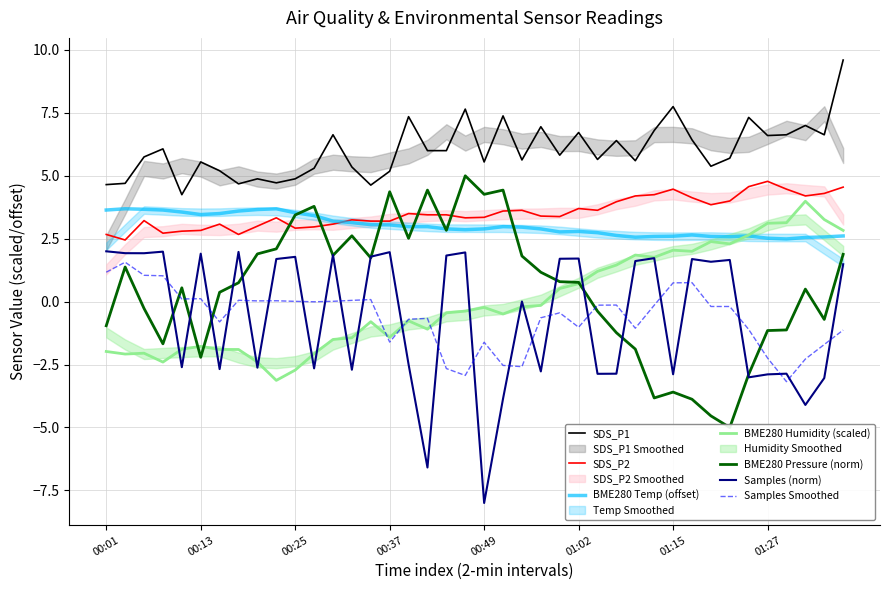

At which category is the sum across all series the highest?

01:37